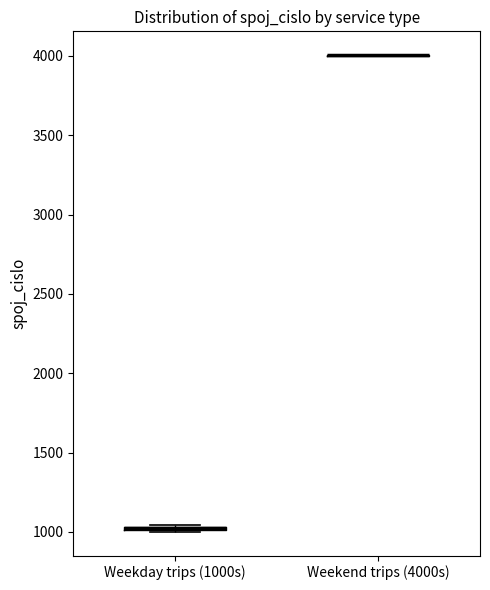

Where is the upper edge of the box for Weekday trips (1000s) on the y-axis? The values are not printed on the chart, so give them approximately, as read against the axis.

1050